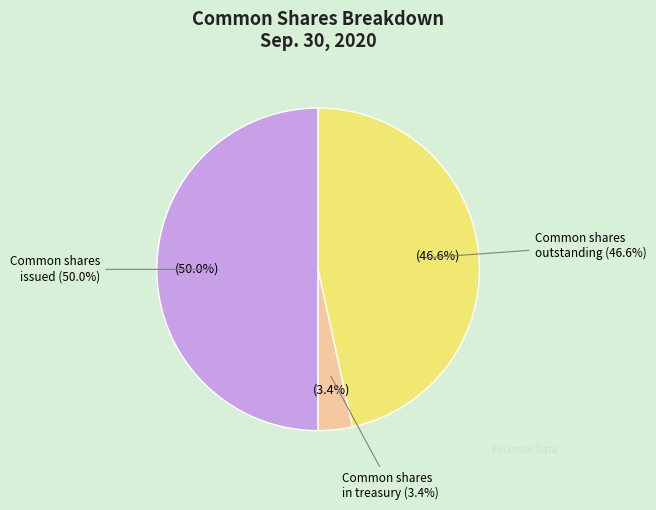

Approximately how many times larger is the value at Common shares outstanding compared to Common shares in treasury?

13.6